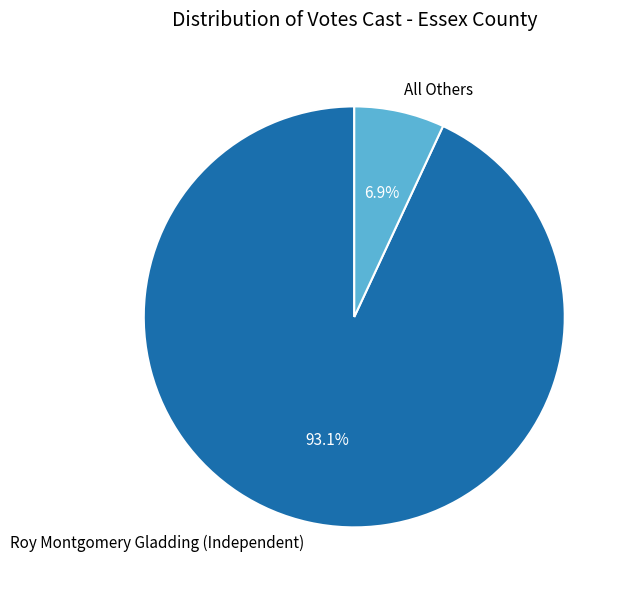

Which slice is the largest?

Roy Montgomery Gladding (Independent)